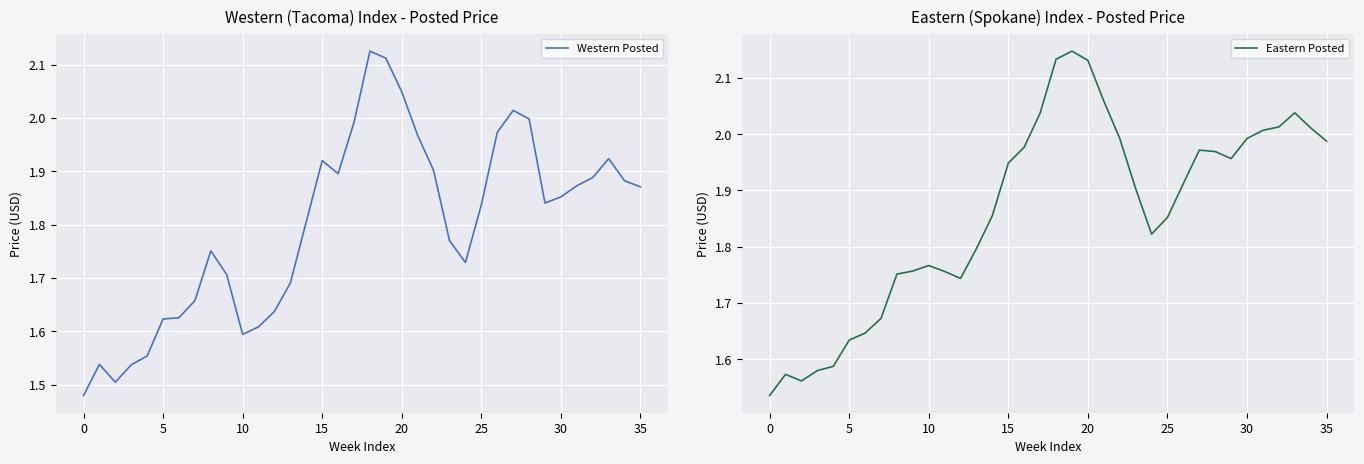

What is the maximum value shown in the chart?

2.1